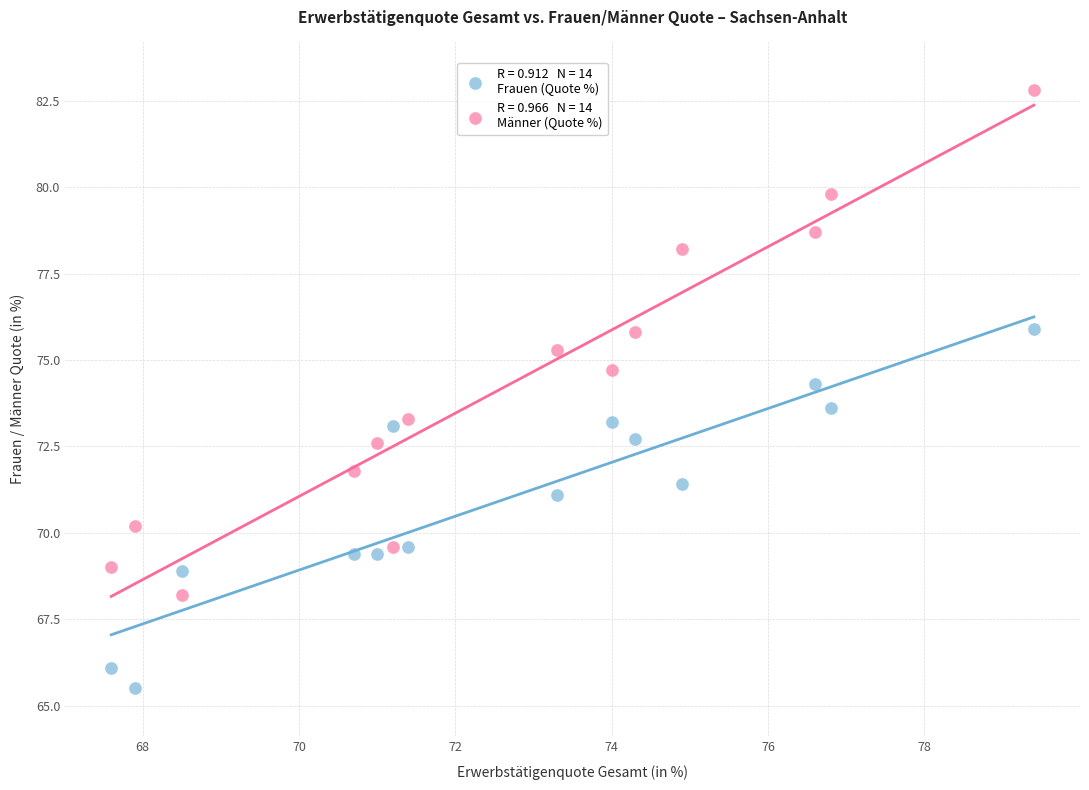

Across all data points, what is the range of Y values (max minus min)?

17.3